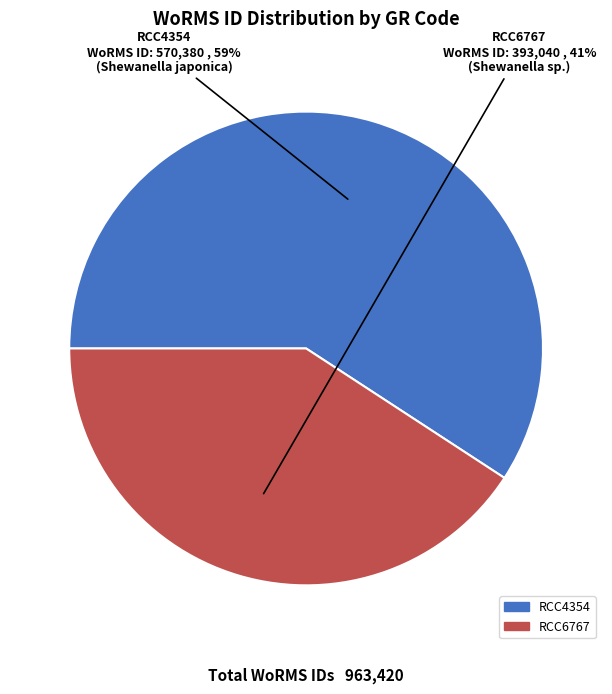

To the nearest percent, what is the difference between the RCC4354 and RCC6767 slice percentages?

18%